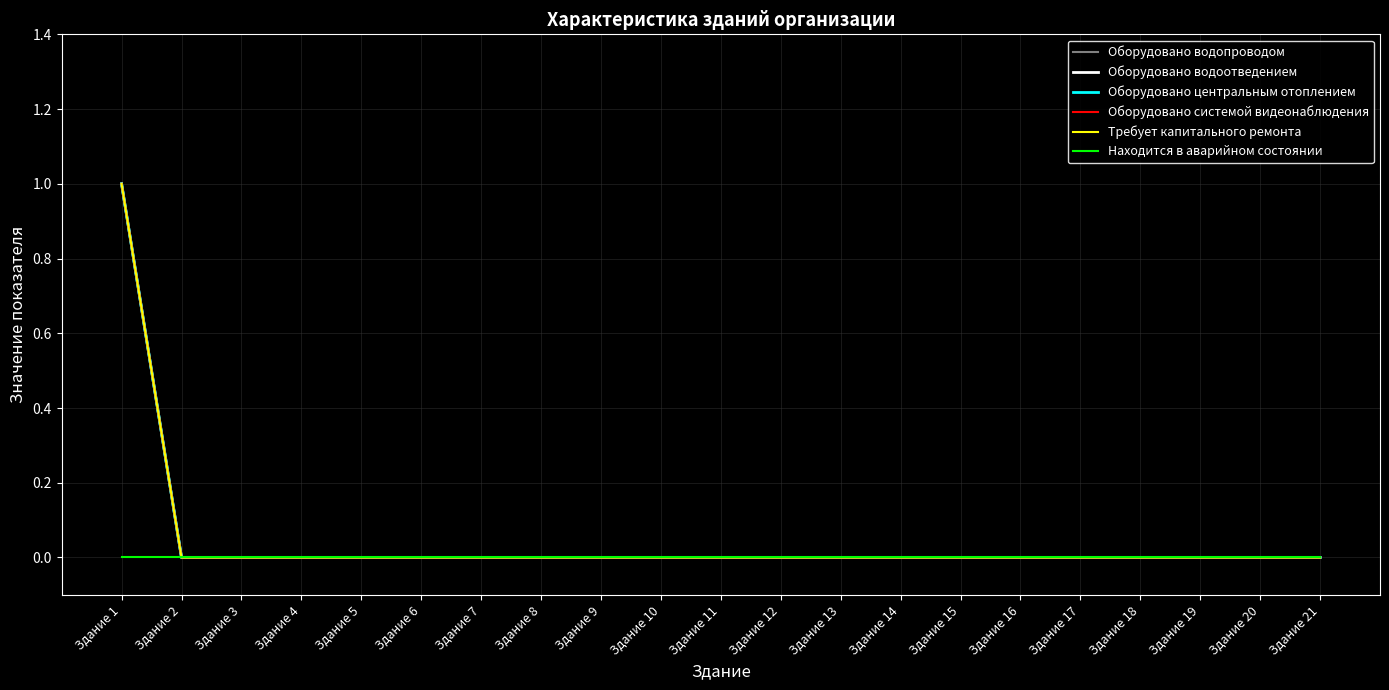

Which has a higher value, Здание 17 or Здание 15?

Здание 17